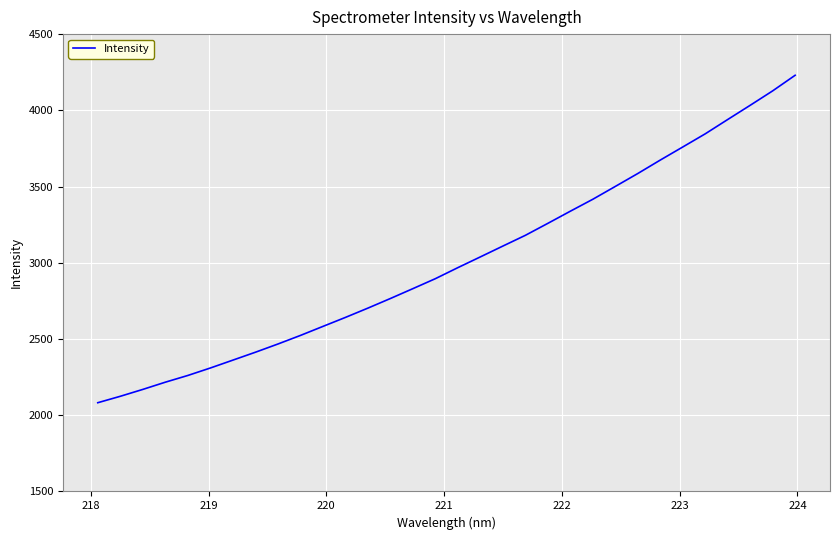

What is the difference between the maximum and minimum values?

2147.9